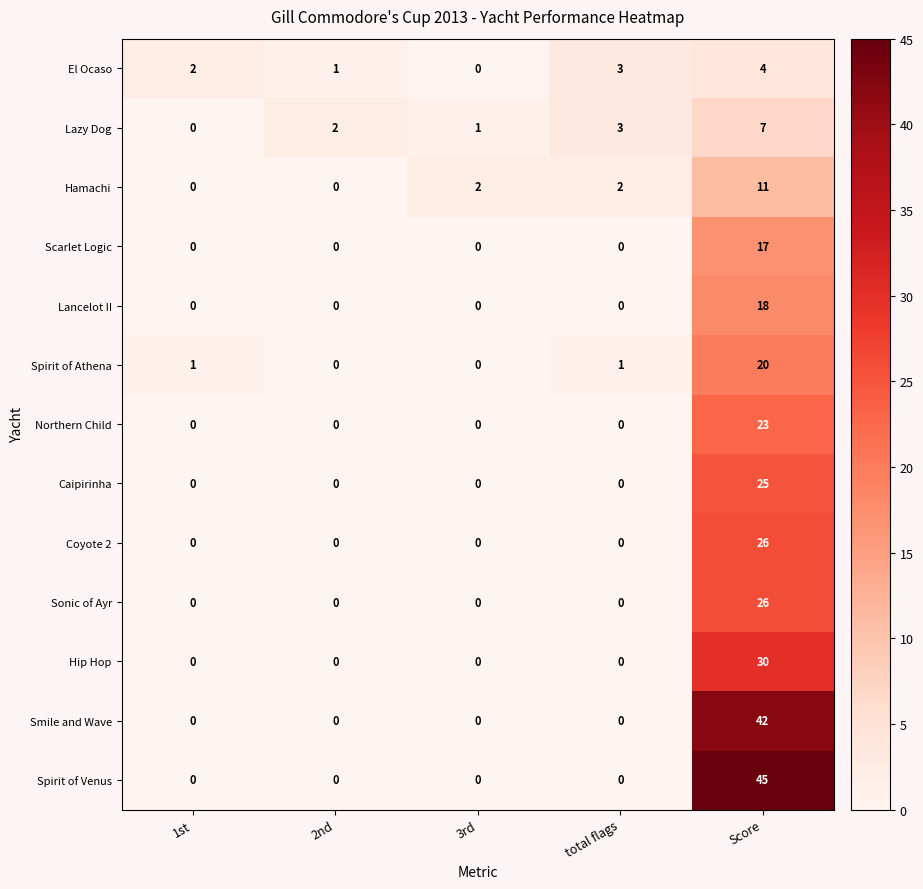

What is the total value across all series at total flags?

9